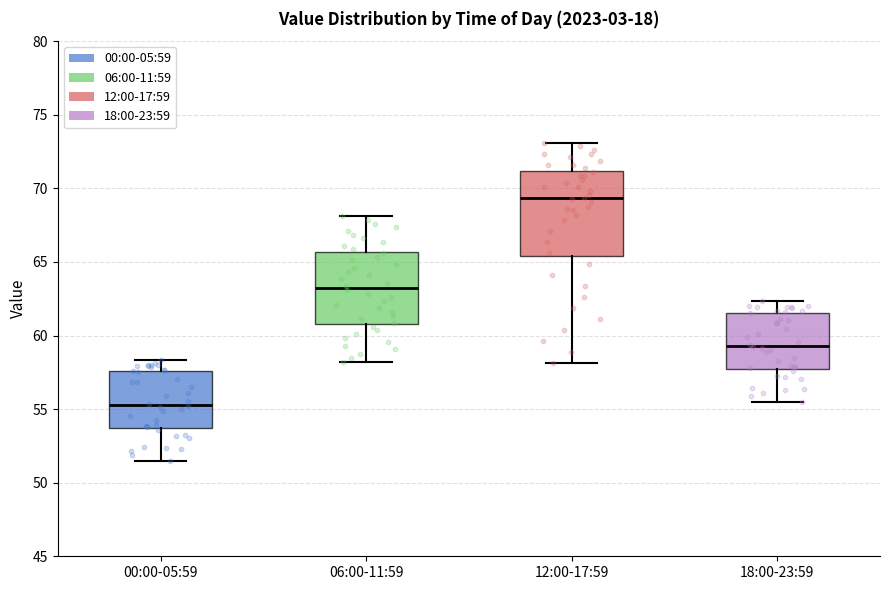

Which box is the tallest, from its lower edge to its upper edge?

12:00-17:59